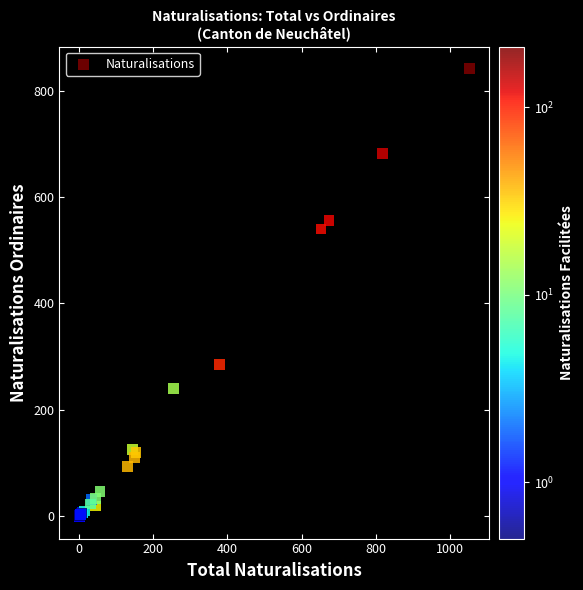

What Y value in the scatter plot is closest to 420?

540